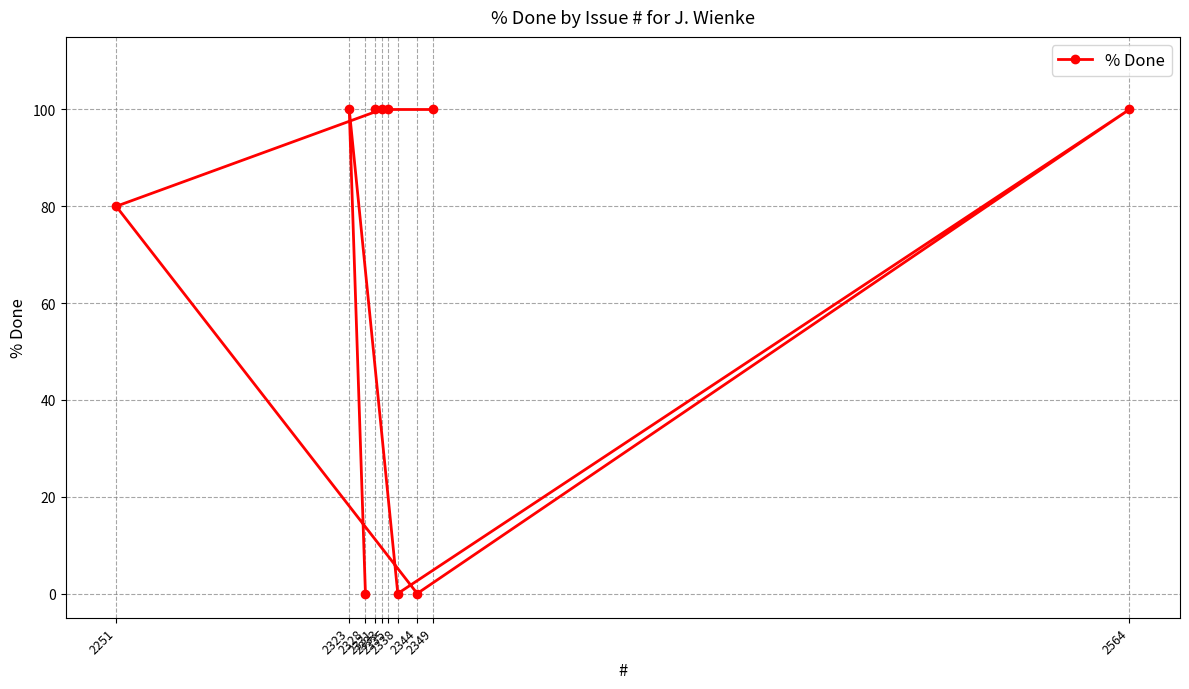

True or false: the data shows 41 at 2331.

False